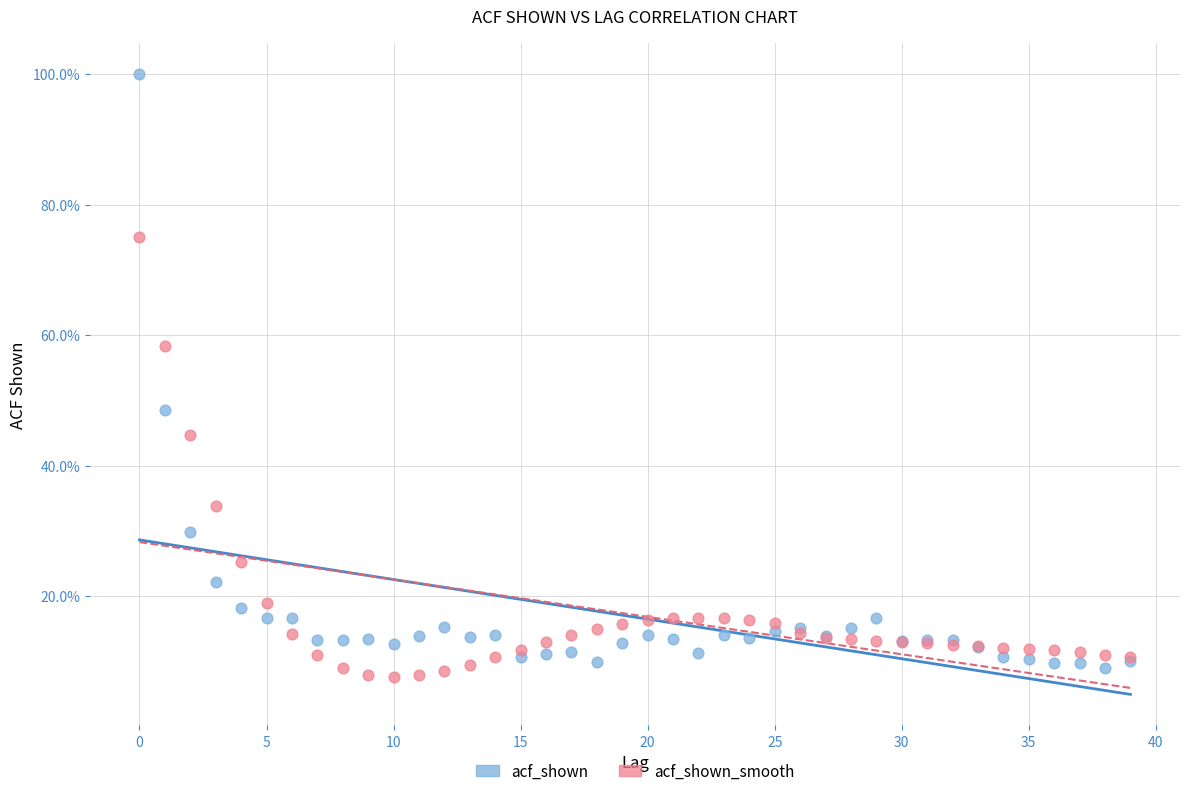

Which series contains the highest Y value?

acf_shown